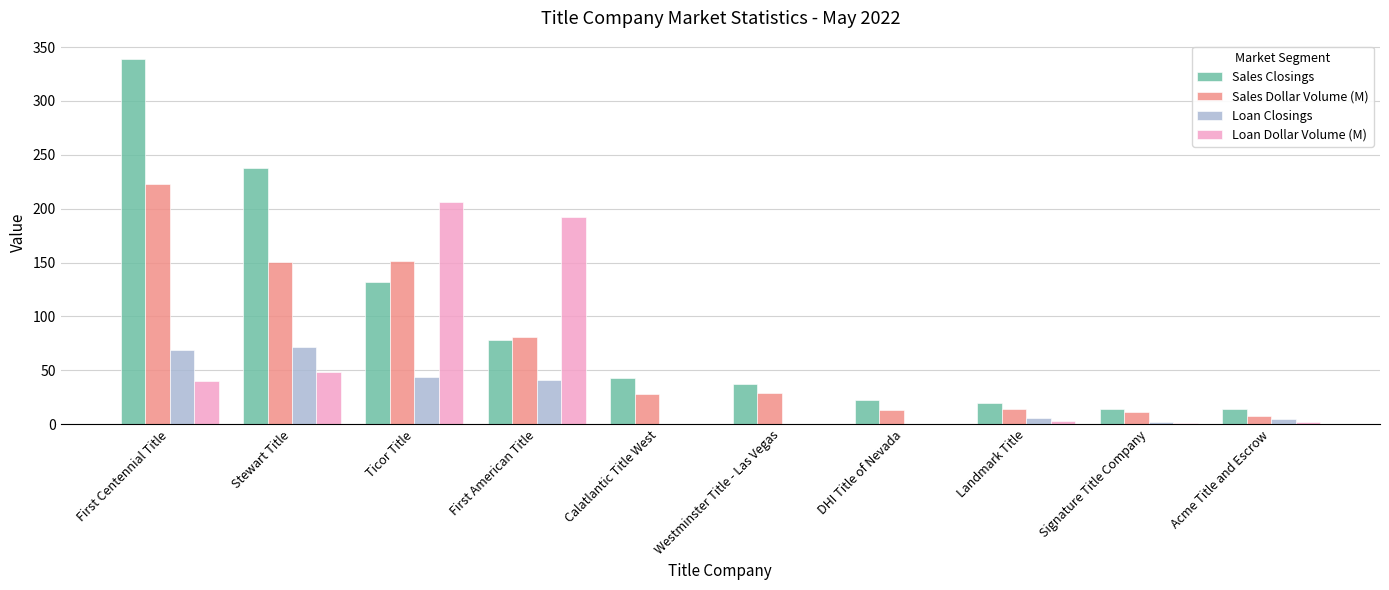

What is the sum of all Sales Closings values?

937.0